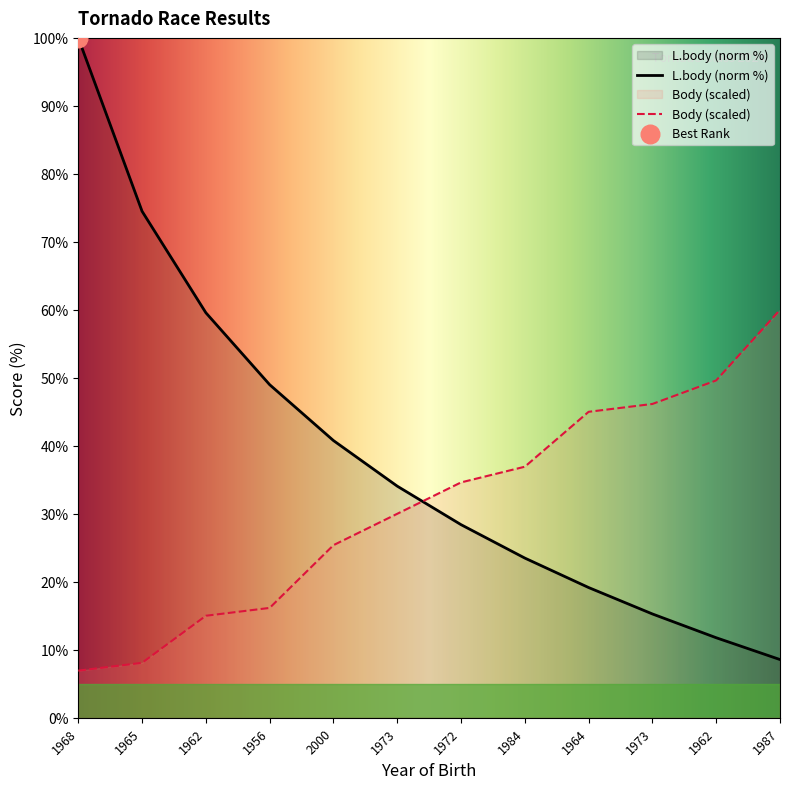

What are all the series names shown in the legend?

Body, L.body